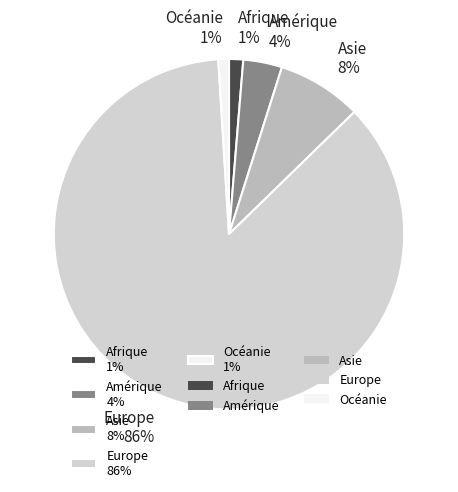

Is Europe the majority of the pie?

Yes